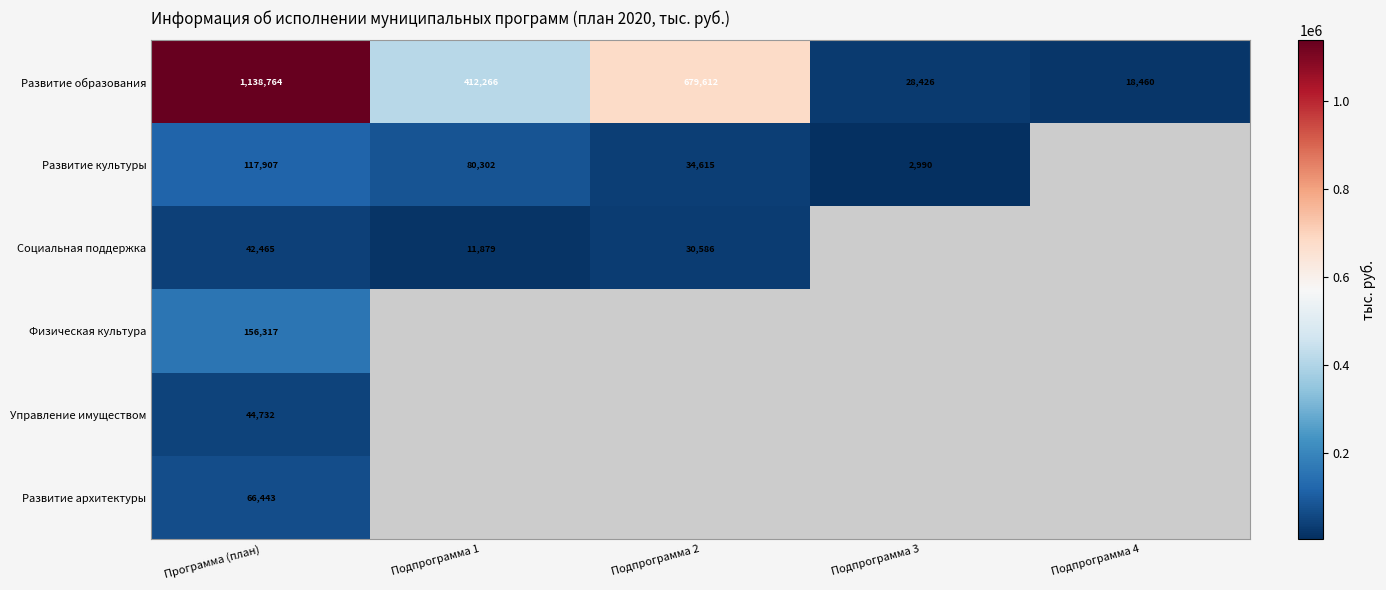

The value of Физическая культура at Программа (план) is 74610. True or false?

False